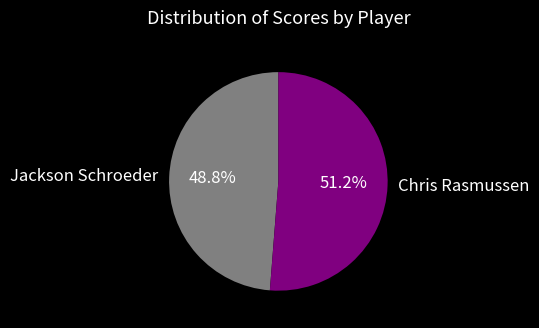

Rank the categories by value from lowest to highest.

Jackson Schroeder, Chris Rasmussen